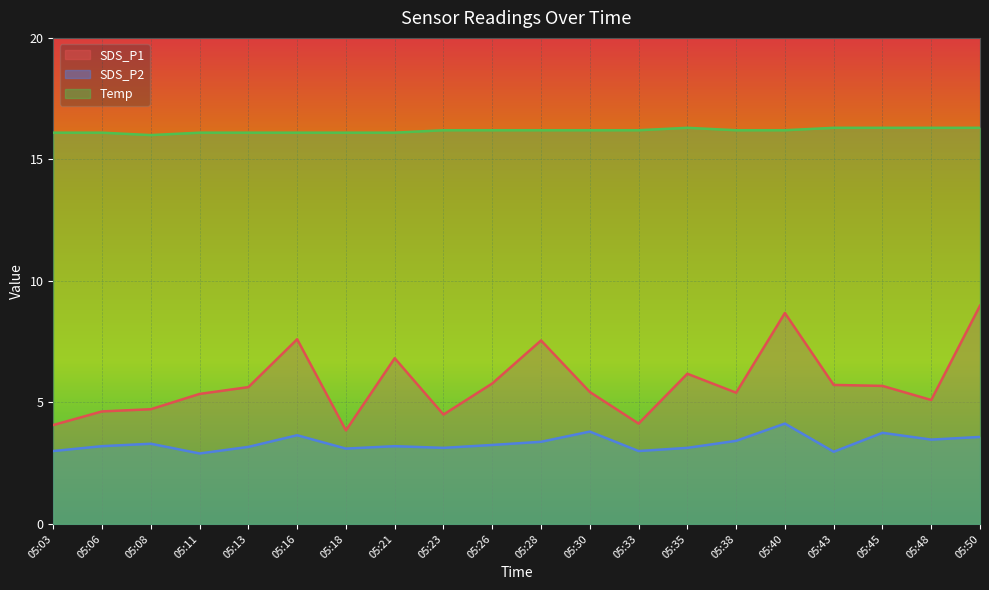

Read the SDS_P2 value at 05:33.

3.0